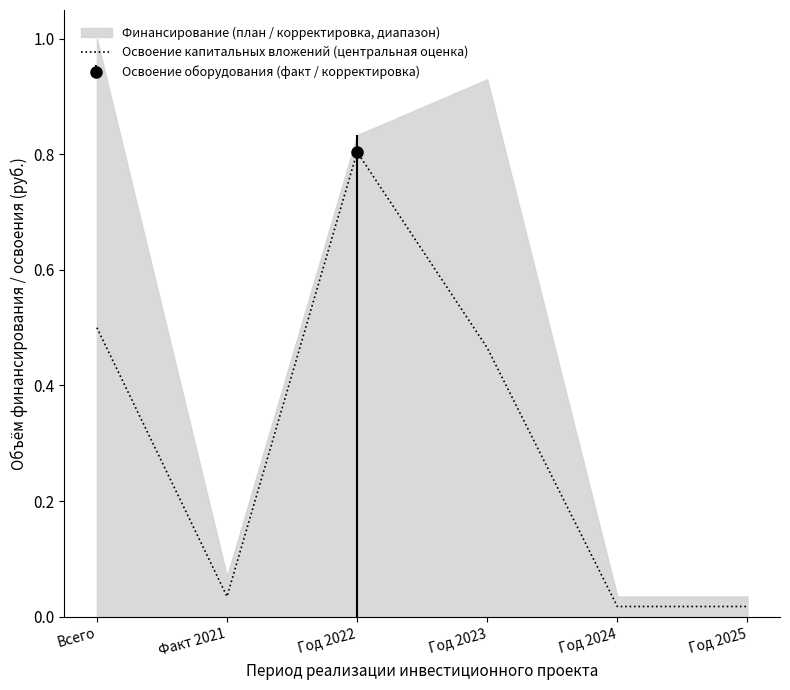

At which category does the chart reach its minimum across all series?

Год 2024